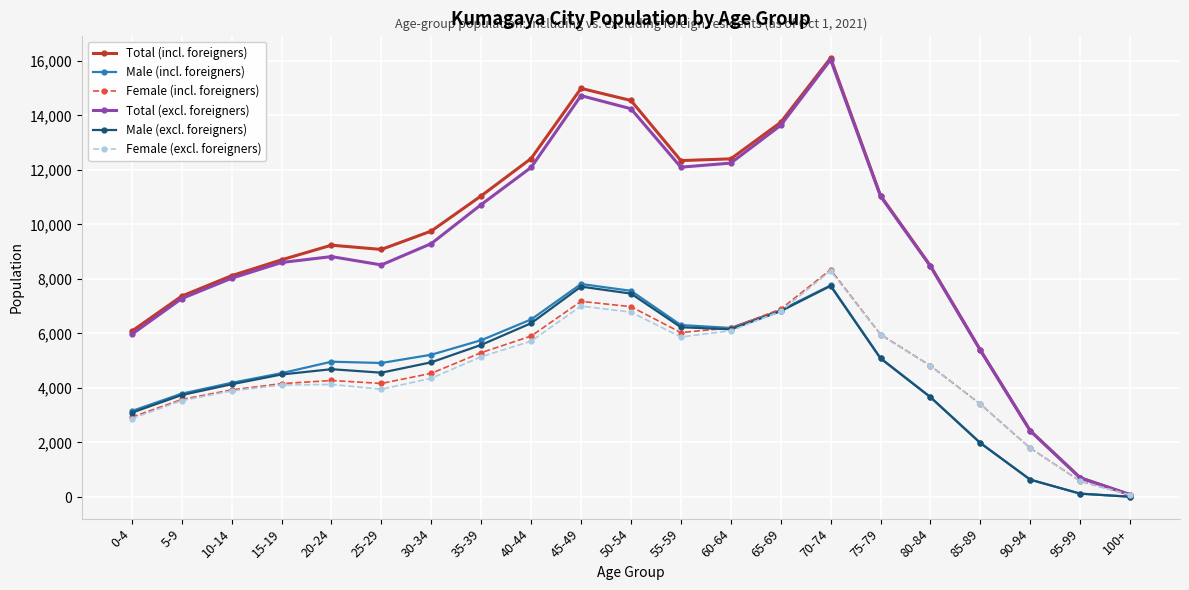

What is the difference between the maximum and minimum values in the Male (incl. foreigners) series?

7804